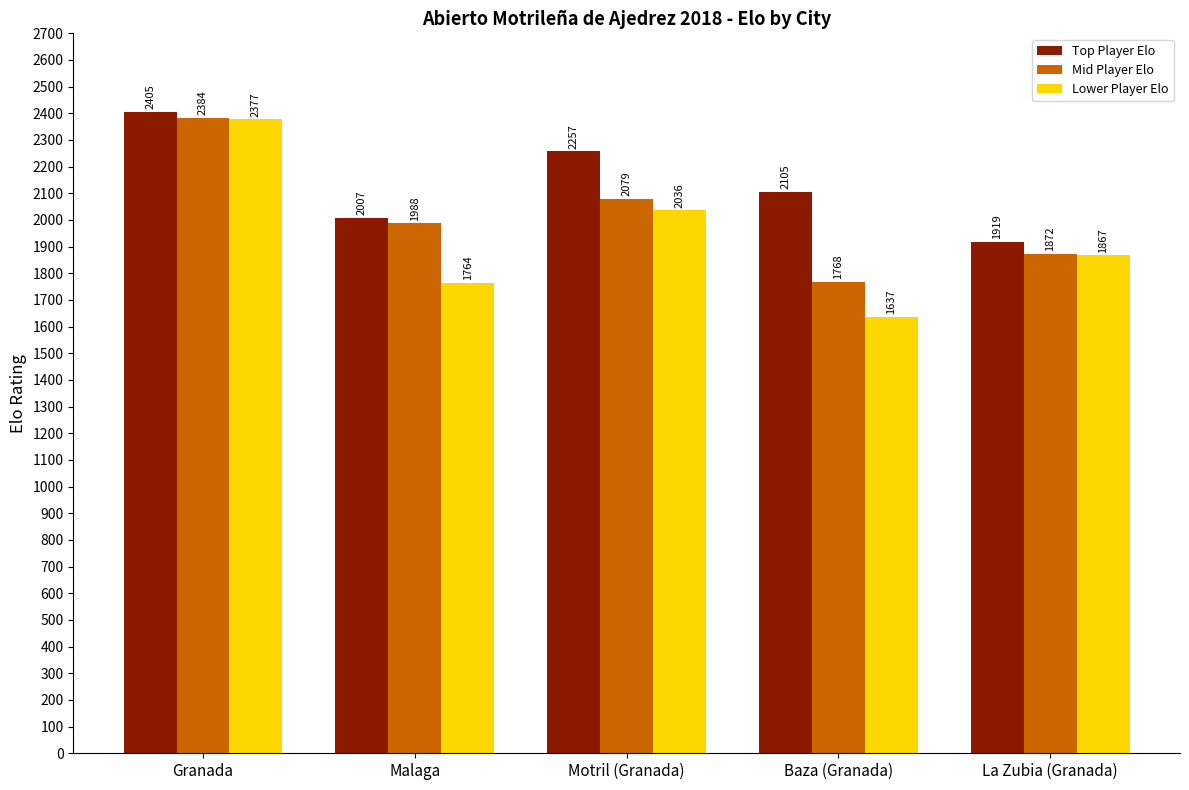

Is it true that Top Player Elo equals 2257 at Motril (Granada)?

True